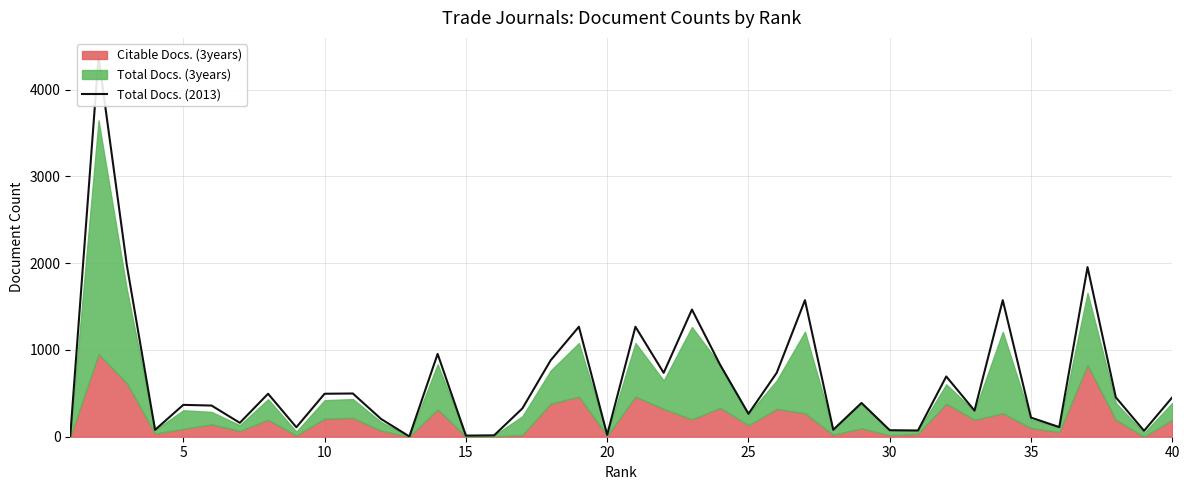

How many lines are shown in the chart?

1